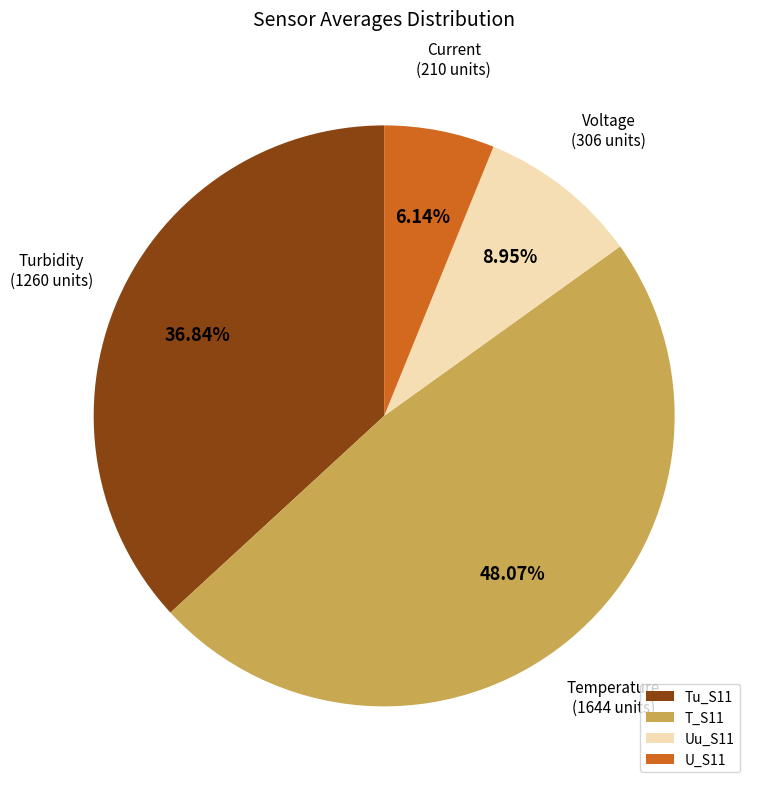

How many segments does this pie chart have?

4